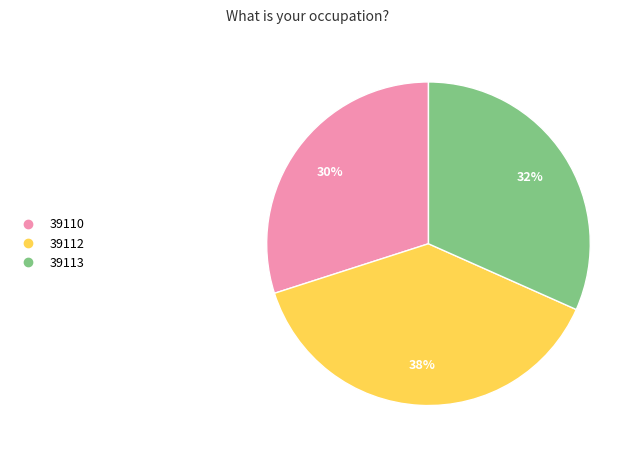

Which category has the smallest portion of the pie?

39110